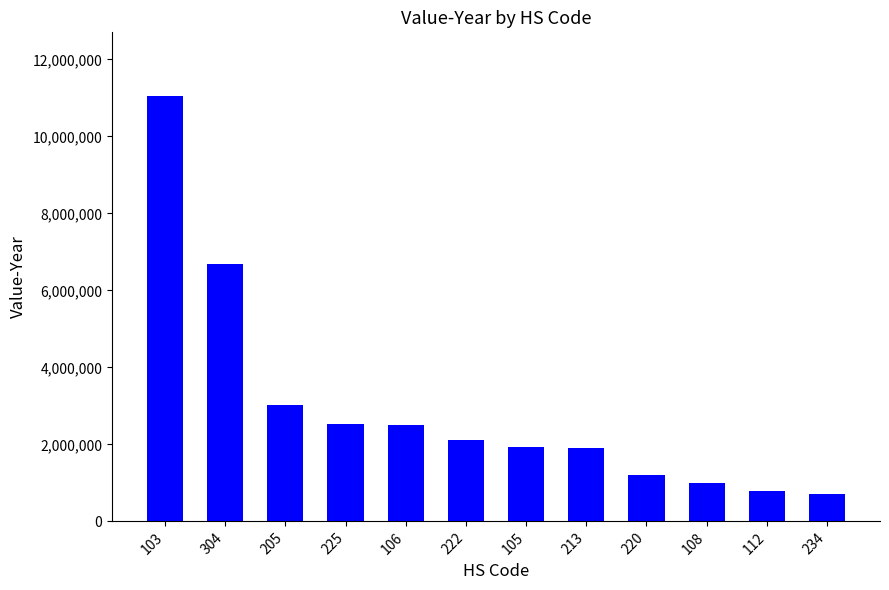

What is the sum of all values?

35431722